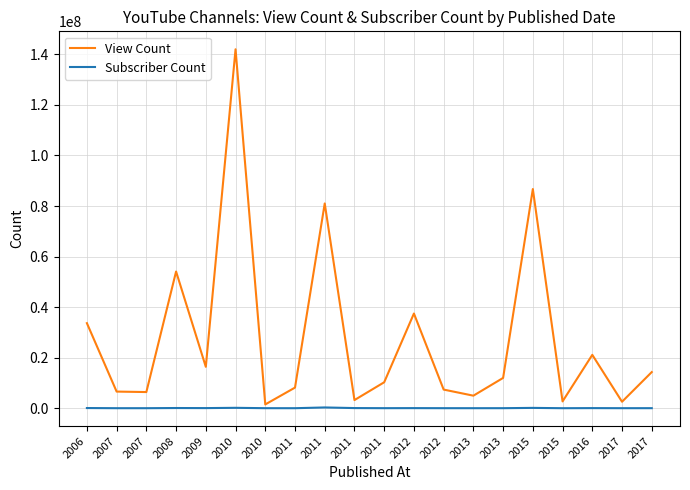

What are all the series names shown in the legend?

View Count, Subscriber Count